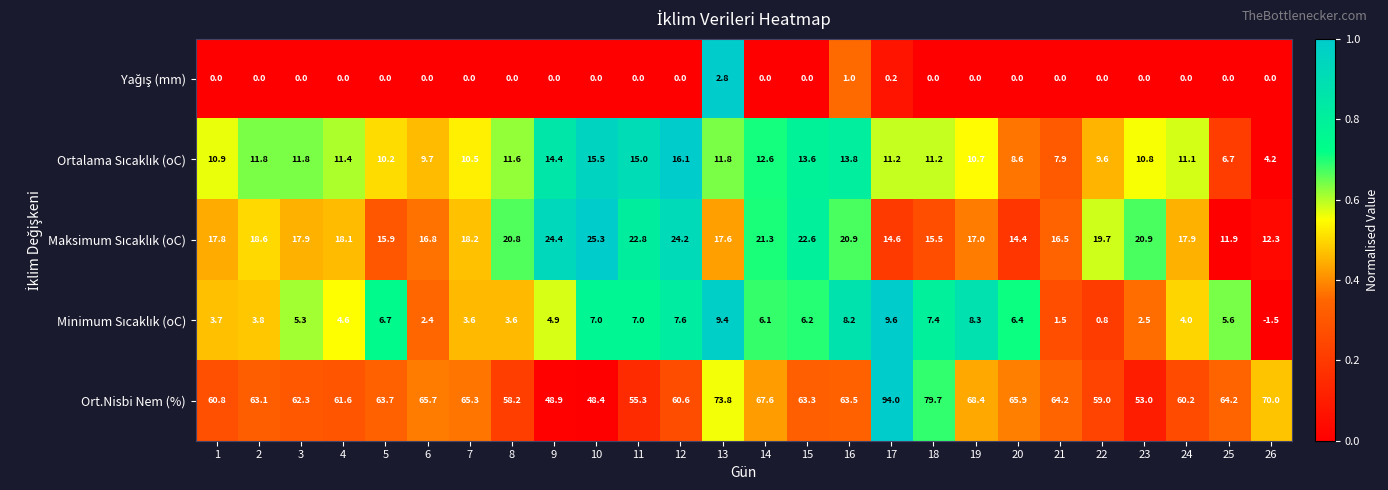

At which label is Ort.Nisbi Nem (%) closest to 71?

26